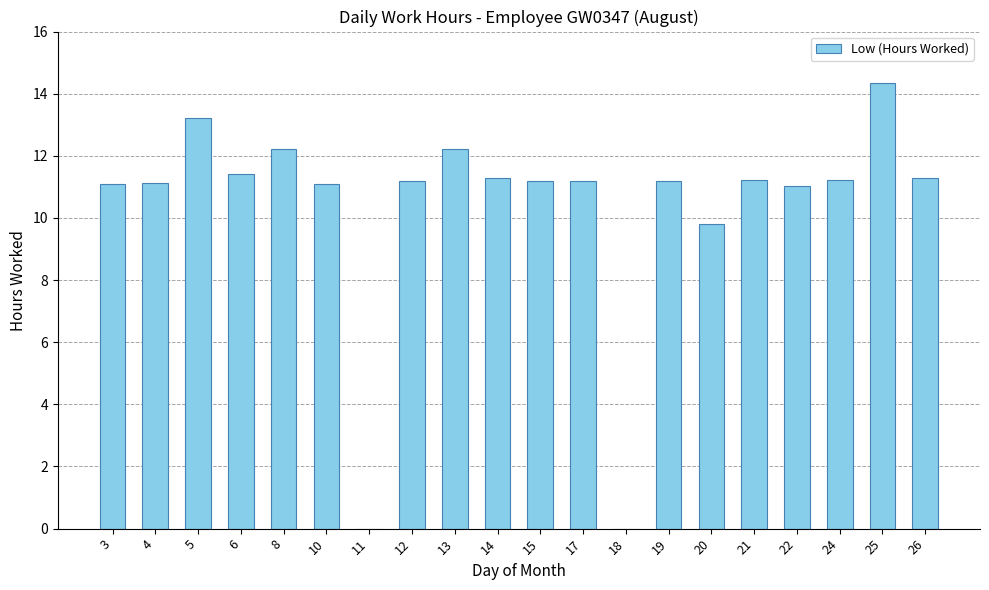

Does the chart contain stacked bars?

No